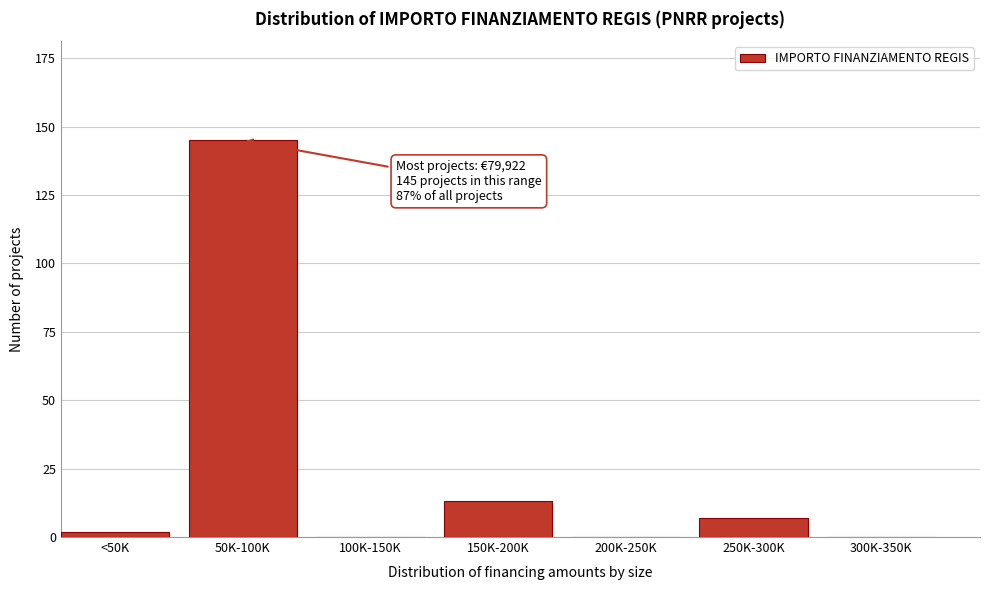

Reading left to right, list all the values displayed in this chart.

<50K=2	50K-100K=145	100K-150K=0	150K-200K=13	200K-250K=0	250K-300K=7	300K-350K=0